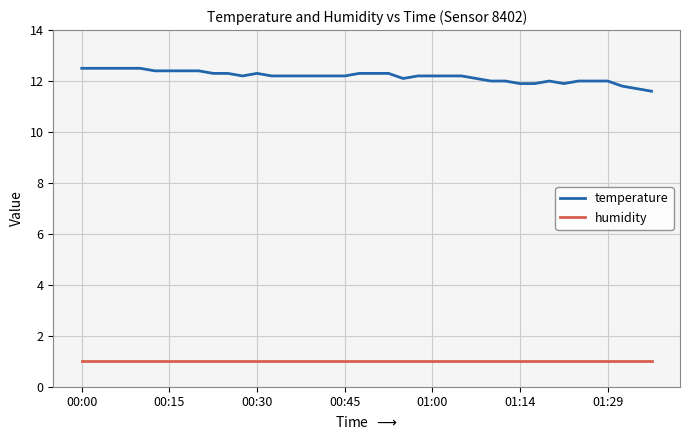

True or false: temperature and humidity intersect in this chart.

False